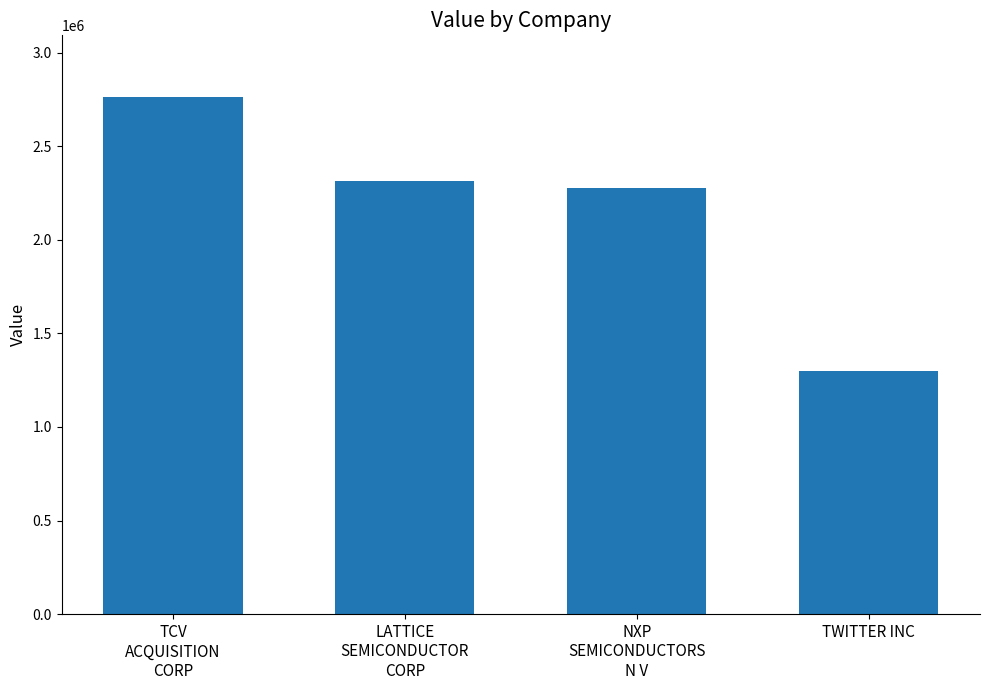

What is the value of the 3rd bar from the left?

2278000